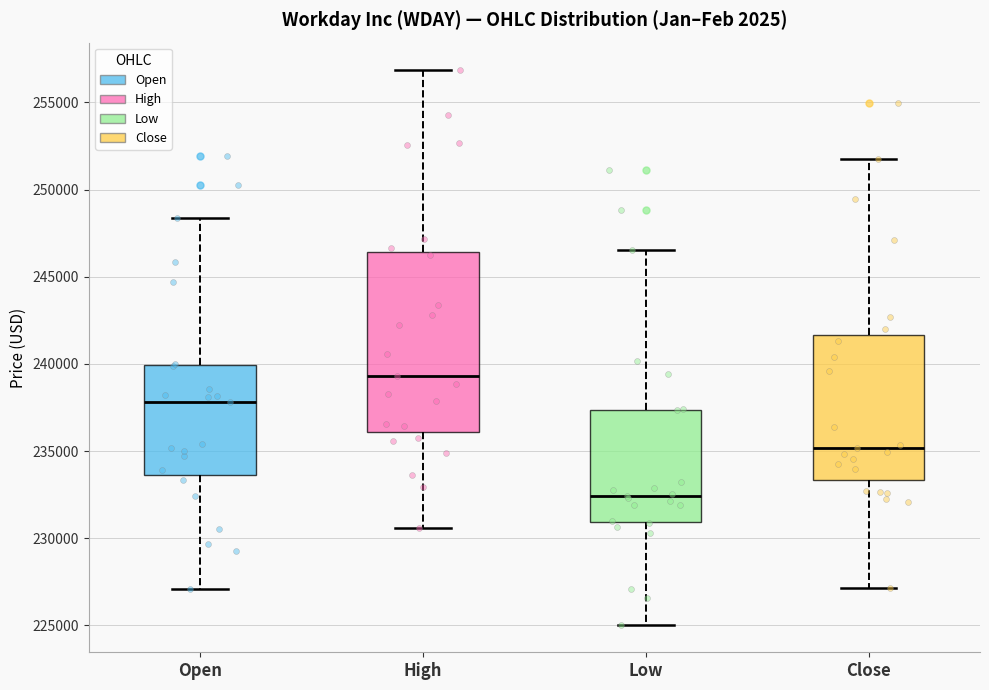

Reading left to right, read every box against the y-axis: the position of its median line, the range the box covers, and the ends of its whiskers. The values are not printed on the chart, so give them approximately, as read against the axis.

Open: median 238000, box 233500 to 240000, whiskers 227000 to 248500
High: median 239500, box 236000 to 246500, whiskers 230500 to 257000
Low: median 232500, box 231000 to 237500, whiskers 225000 to 246500
Close: median 235000, box 233500 to 241500, whiskers 227000 to 251500